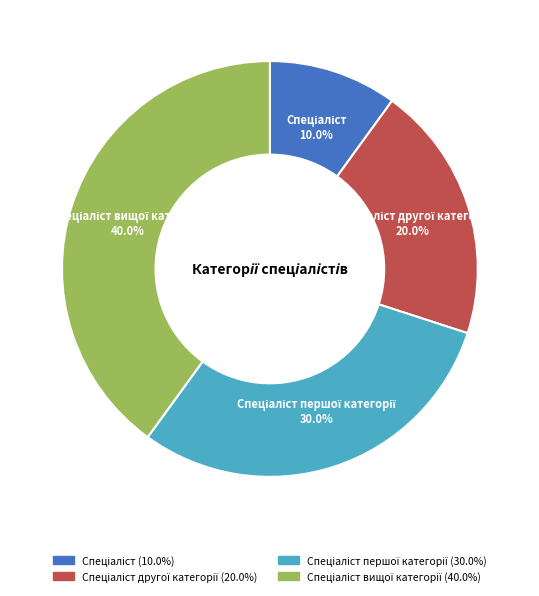

Is there any slice that represents more than half of the pie?

No